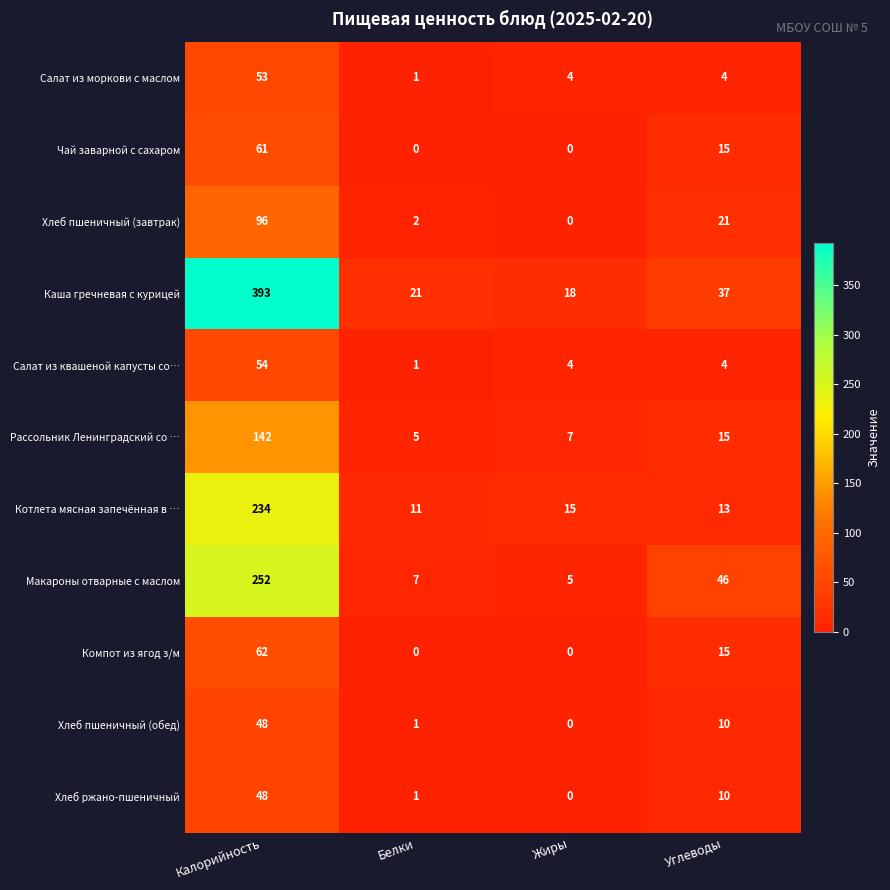

At which label is Компот из ягод з/м closest to 31?

Углеводы